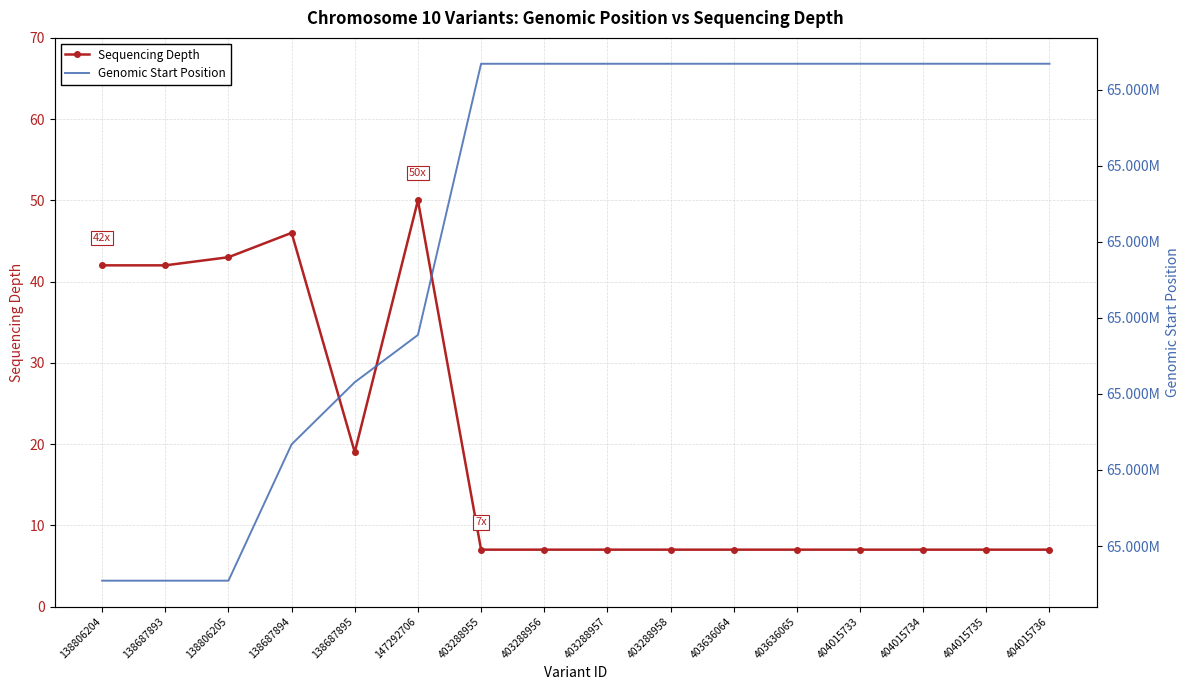

What is the label of the 15th point from the left?

404015735